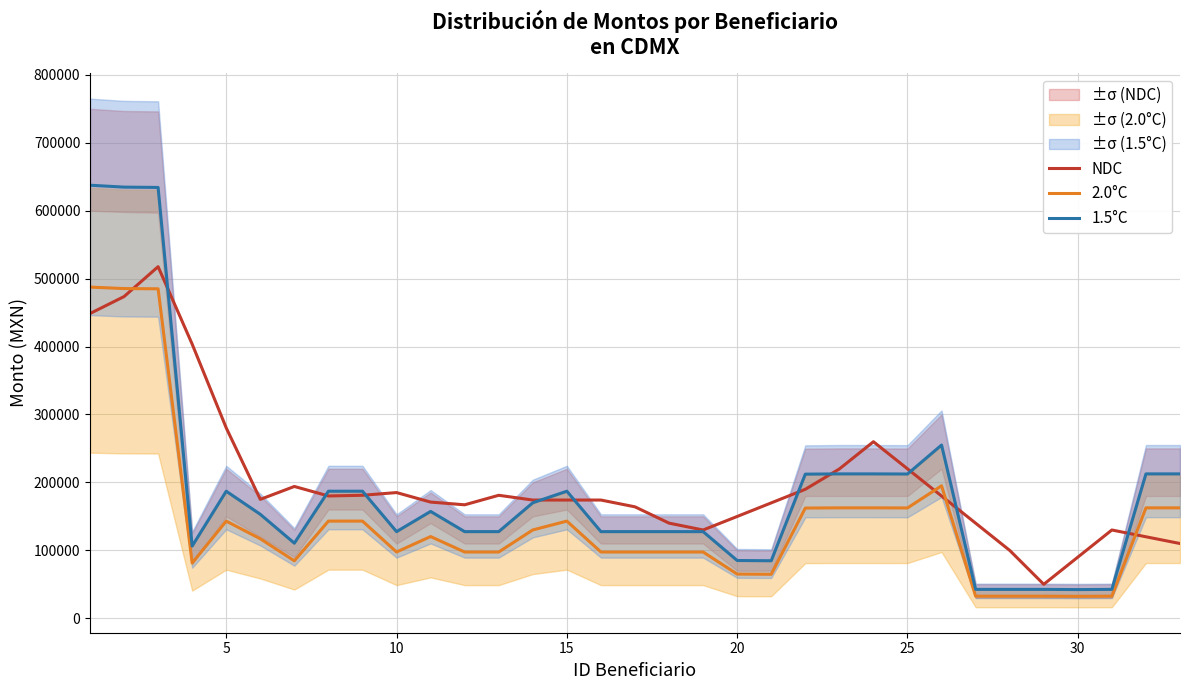

Reading left to right, what are all the values shown in this chart?

NDC: 448527.8	473527.8	517527.8	403539.8	280213.0	175000.0	194000.0	180000.0	181000.0	185000.0	171000.0	167000.0	181000.0	174000.0	174000.0	174000.0	164000.0	140000.0	129916.0	149826.0	169826.0	189826.0	219782.2	259861.4	219951.4	179951.4	139951.4	99922.2	49927.0	89927.0	129926.0	119926.0	109999.0
2.0°C: 487461.0	485312.1	484942.2	81250.0	143000.0	117000.0	84500.0	143000.0	143000.0	97500.0	120250.0	97500.0	97500.0	130000.0	143000.0	97500.0	97500.0	97500.0	97500.0	65000.0	64727.0	162207.5	162500.0	162500.0	162357.6	194984.4	32500.0	32500.0	32500.0	32262.8	32500.0	162500.0	162496.8
1.5°C: 637449.0	634638.9	634155.2	106250.0	187000.0	153000.0	110500.0	187000.0	187000.0	127500.0	157250.0	127500.0	127500.0	170000.0	187000.0	127500.0	127500.0	127500.0	127500.0	85000.0	84643.0	212117.5	212500.0	212500.0	212313.9	254979.6	42500.0	42500.0	42500.0	42189.8	42500.0	212500.0	212495.8